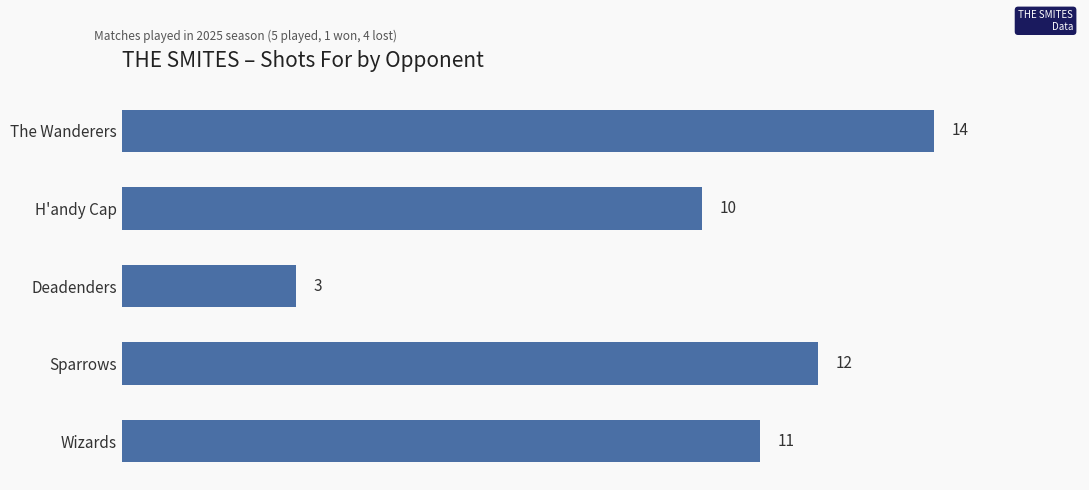

What is the label of the 3rd bar from the bottom?

Deadenders